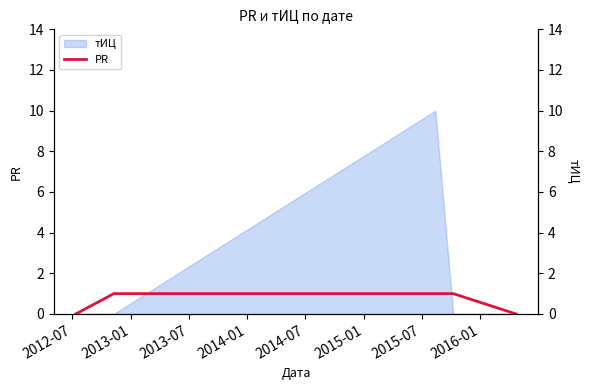

What is the average value?

1